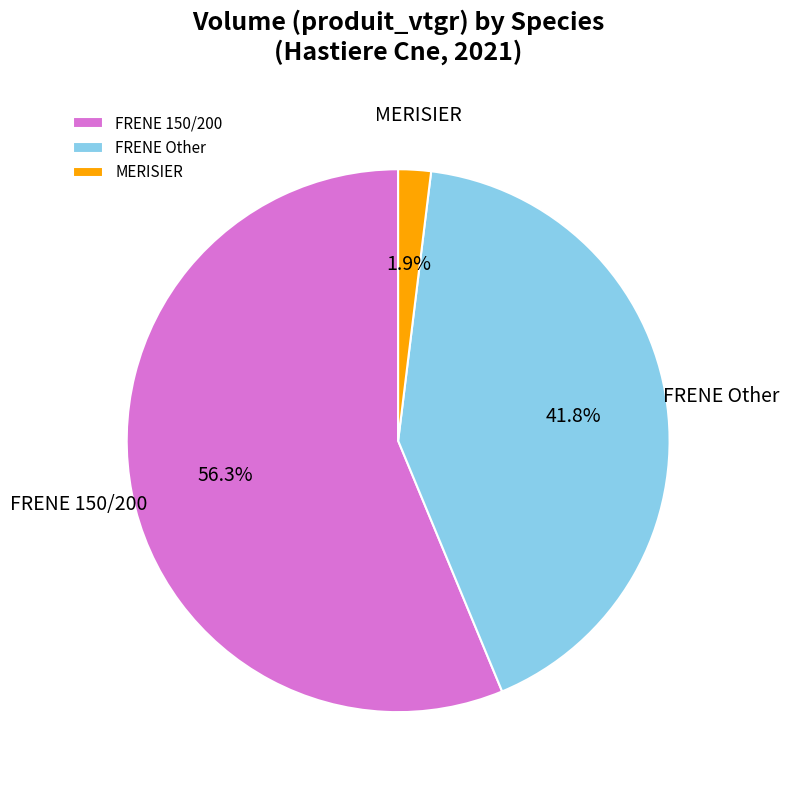

Which slice is the smallest?

MERISIER